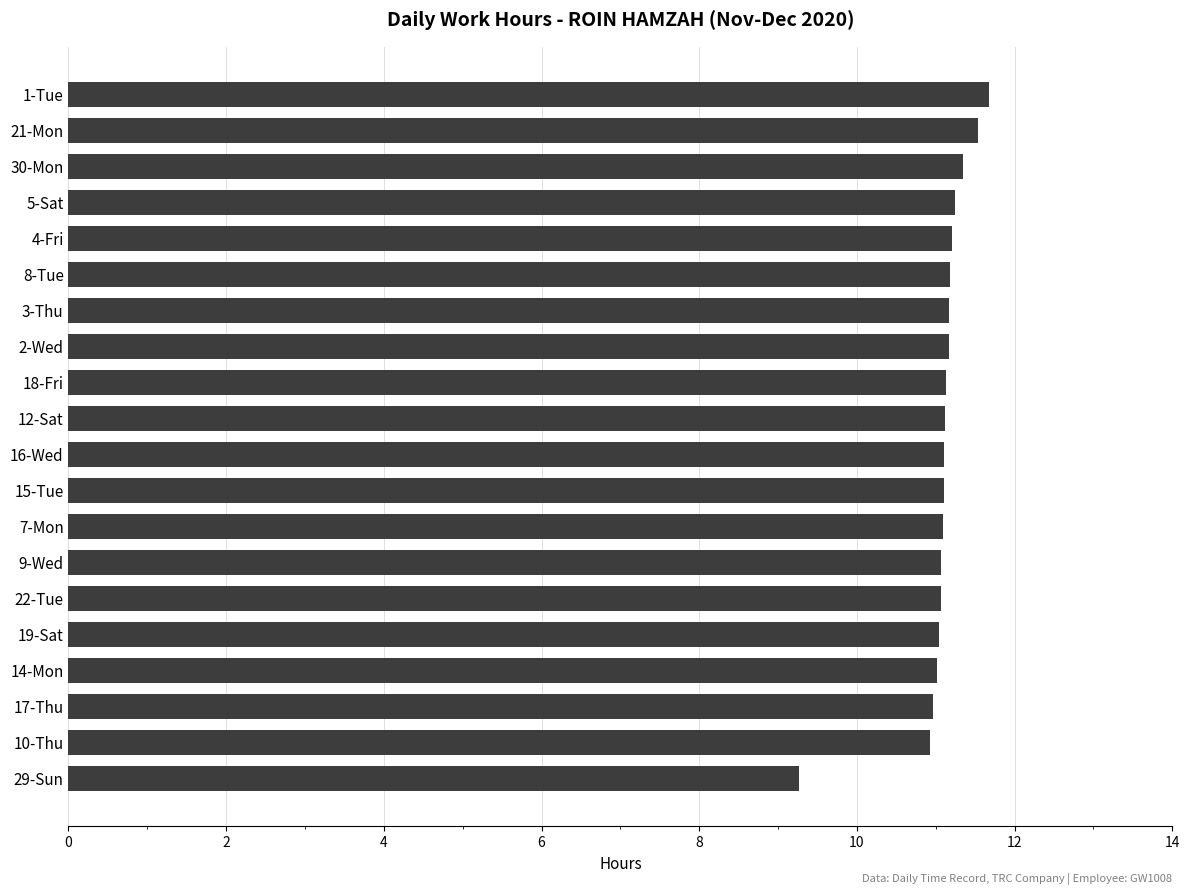

What is the maximum value shown in the chart?

11.7